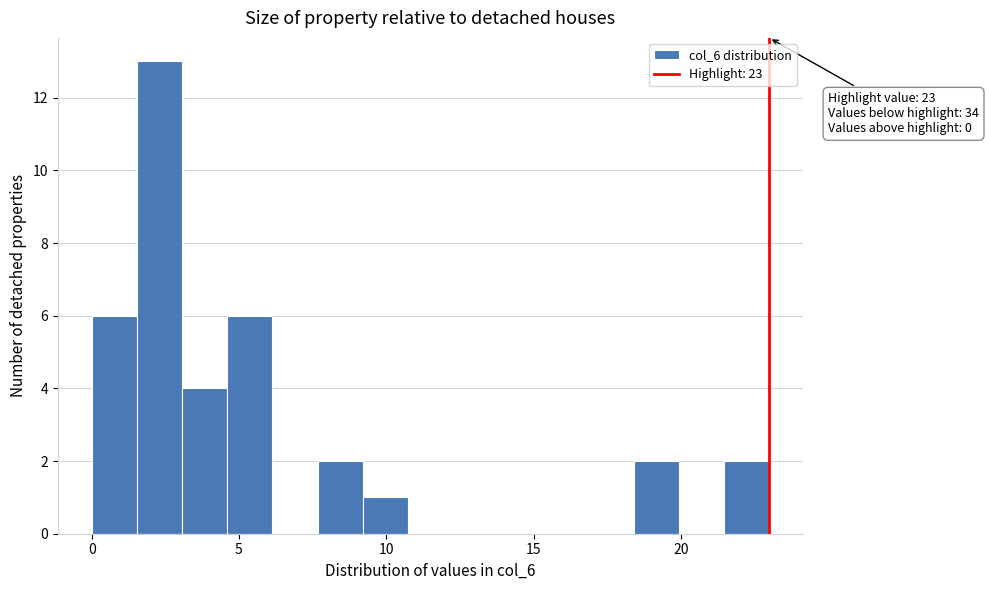

Around what value on the x-axis is the tallest bar? Give the approximate position of its centre, as read against the axis.

2.5